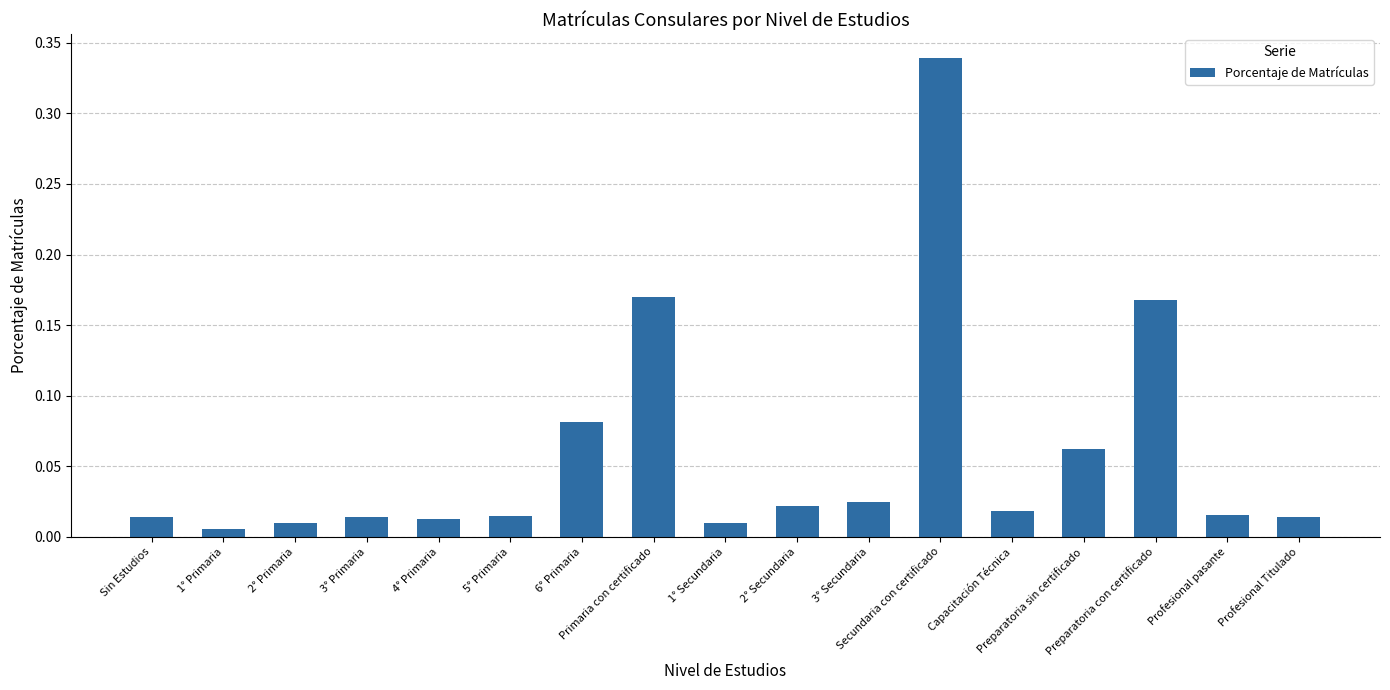

What is the sum of all values?

1.0